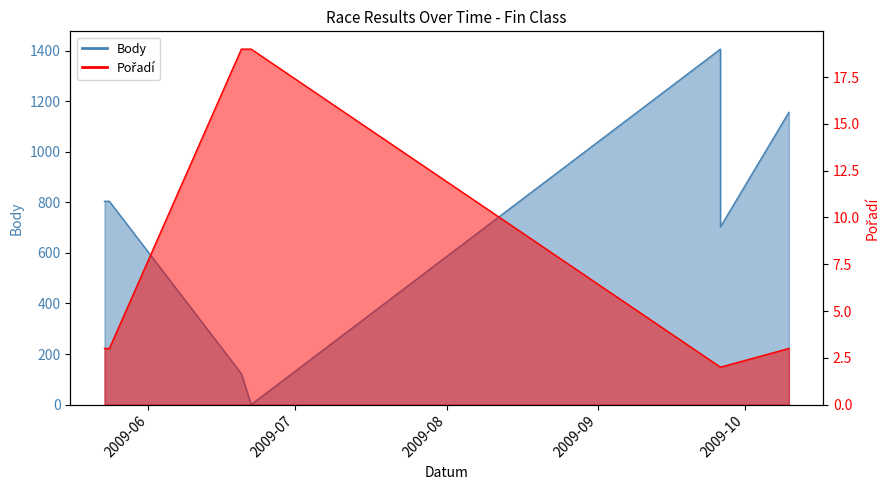

At how many categories does at least one series exceed 489?

5